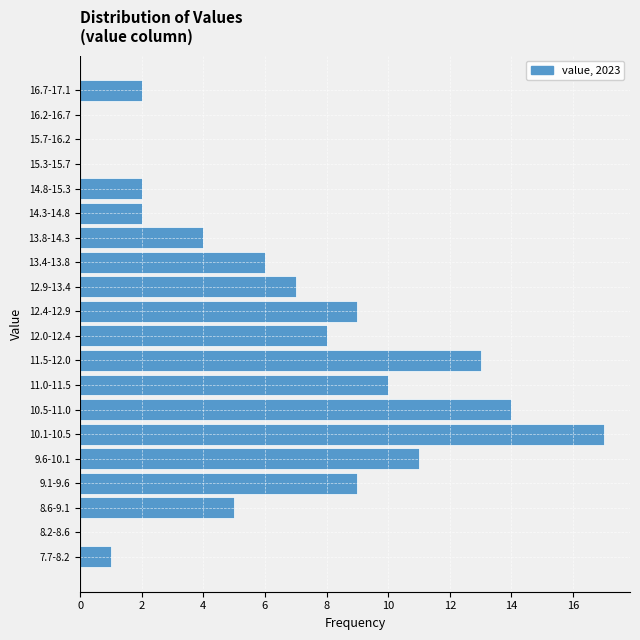

Reading bottom to top, transcribe all the data shown in this chart.

7.7-8.2=1	8.2-8.6=0	8.6-9.1=5	9.1-9.6=9	9.6-10.1=11	10.1-10.5=17	10.5-11.0=14	11.0-11.5=10	11.5-12.0=13	12.0-12.4=8	12.4-12.9=9	12.9-13.4=7	13.4-13.8=6	13.8-14.3=4	14.3-14.8=2	14.8-15.3=2	15.3-15.7=0	15.7-16.2=0	16.2-16.7=0	16.7-17.1=2